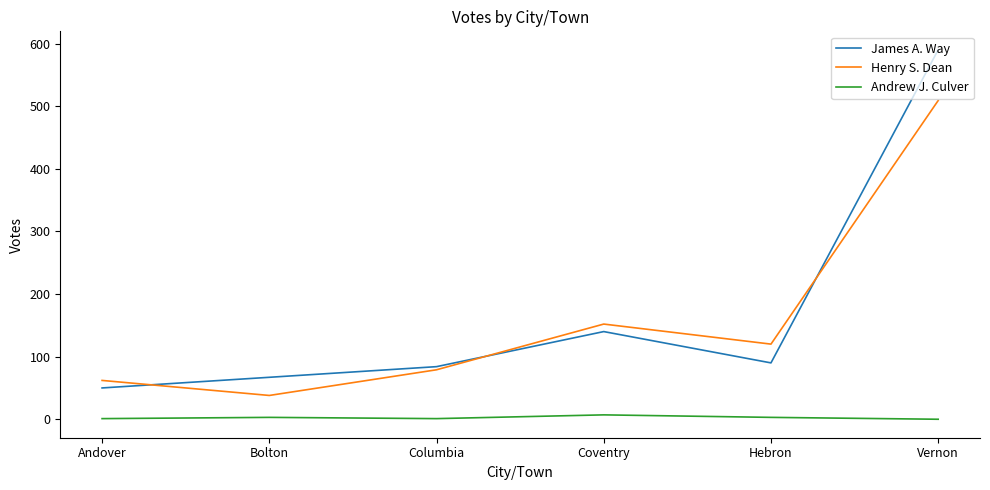

What is the highest value of the Henry S. Dean series?

509